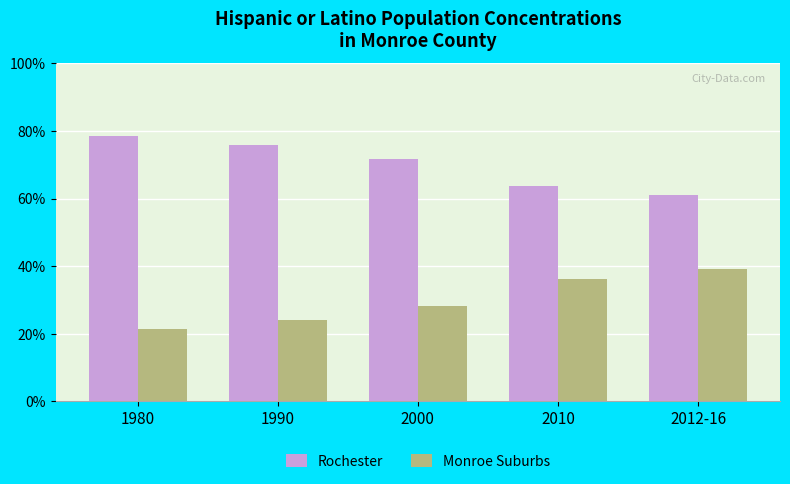

What are all the series names shown in the legend?

Rochester, Monroe Suburbs